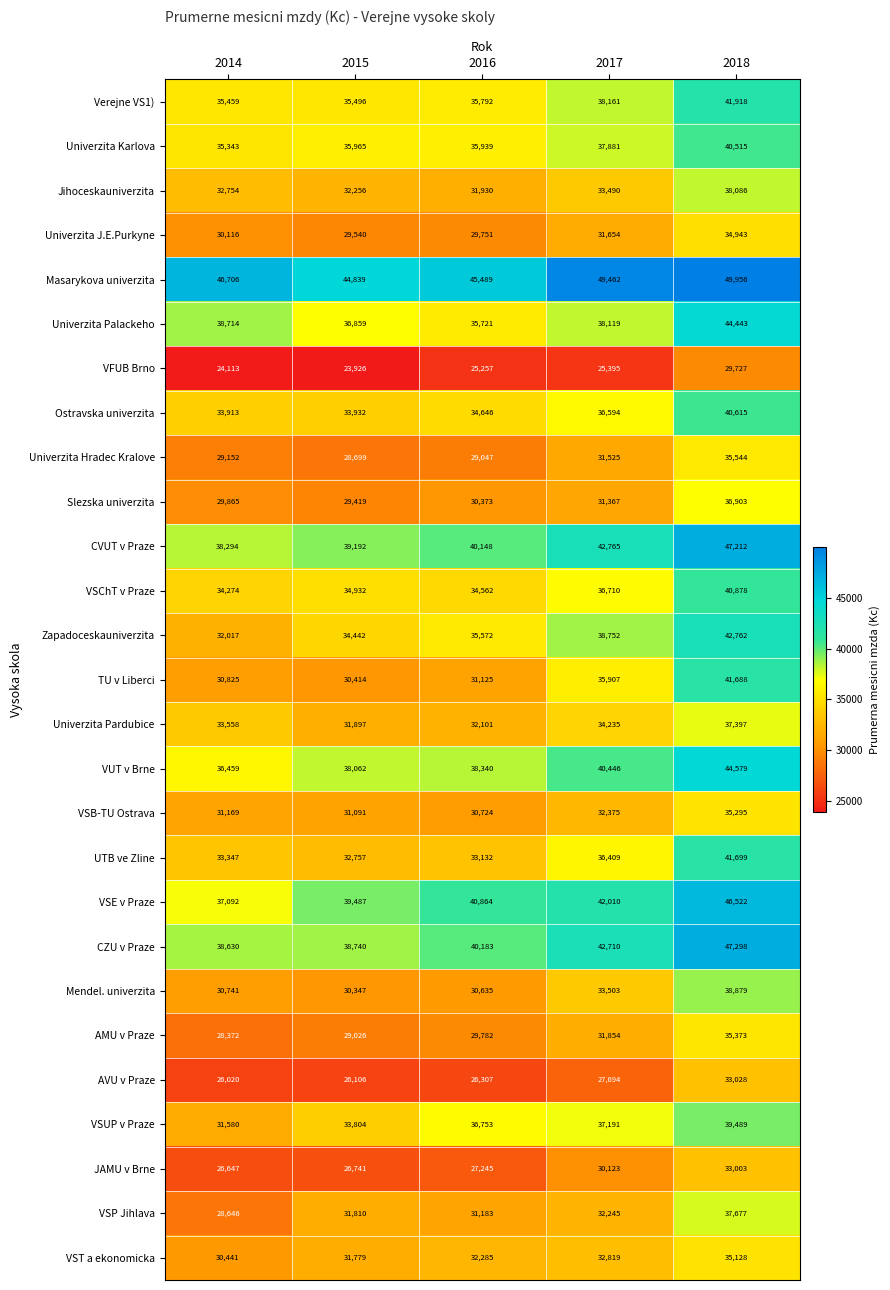

What is the maximum value for VSB-TU Ostrava?

35295